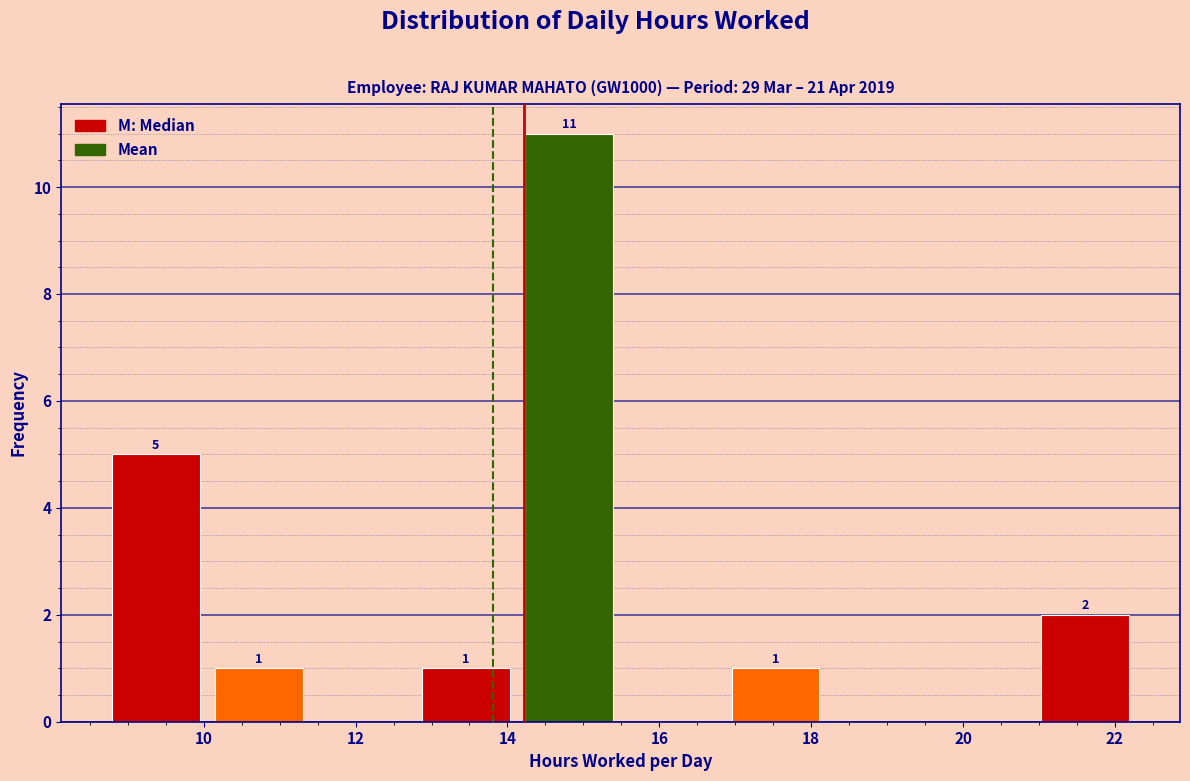

Which range on the x-axis has the tallest bar?

14.2 to 15.4